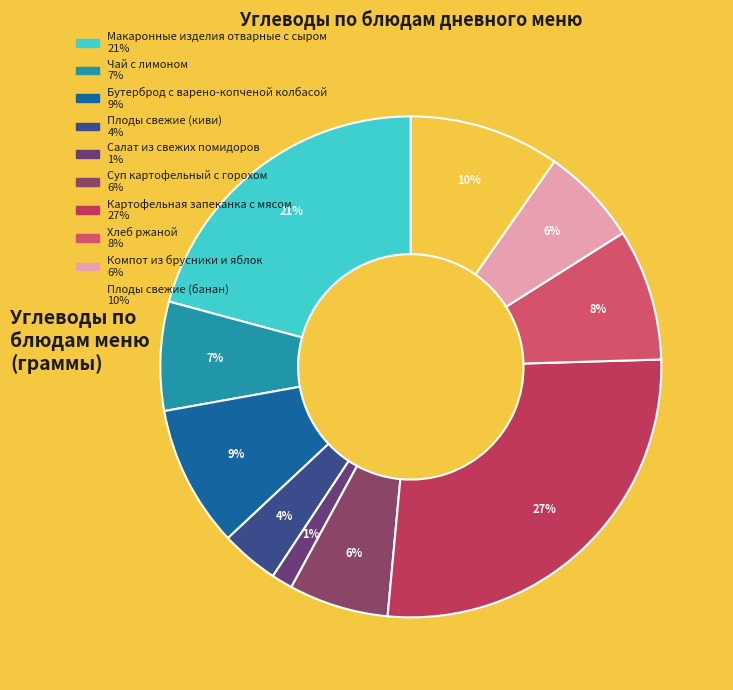

Between Компот из брусники и яблок and Плоды свежие (киви), which is larger?

Компот из брусники и яблок